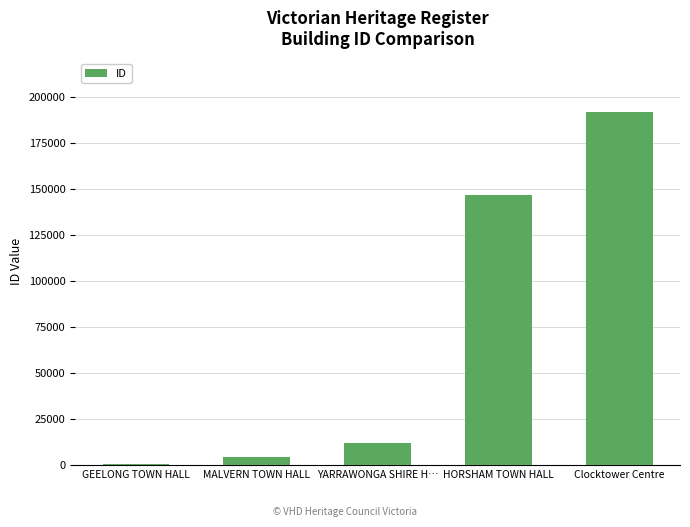

What is the change in value from YARRAWONGA SHIRE H… to Clocktower Centre?

+179958